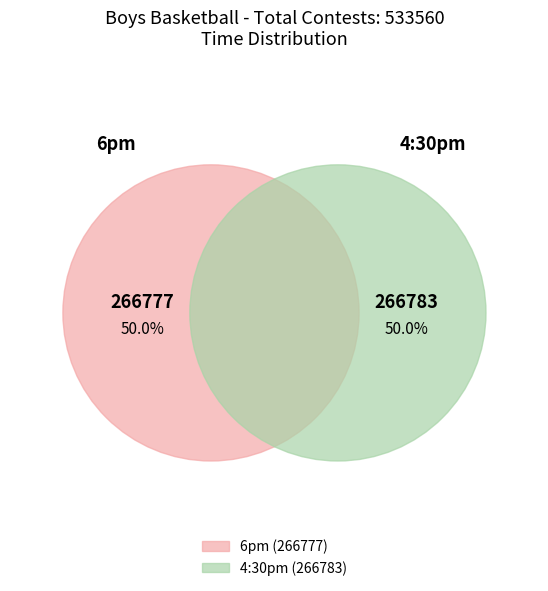

What is the change in value from 6pm to 4:30pm?

+6